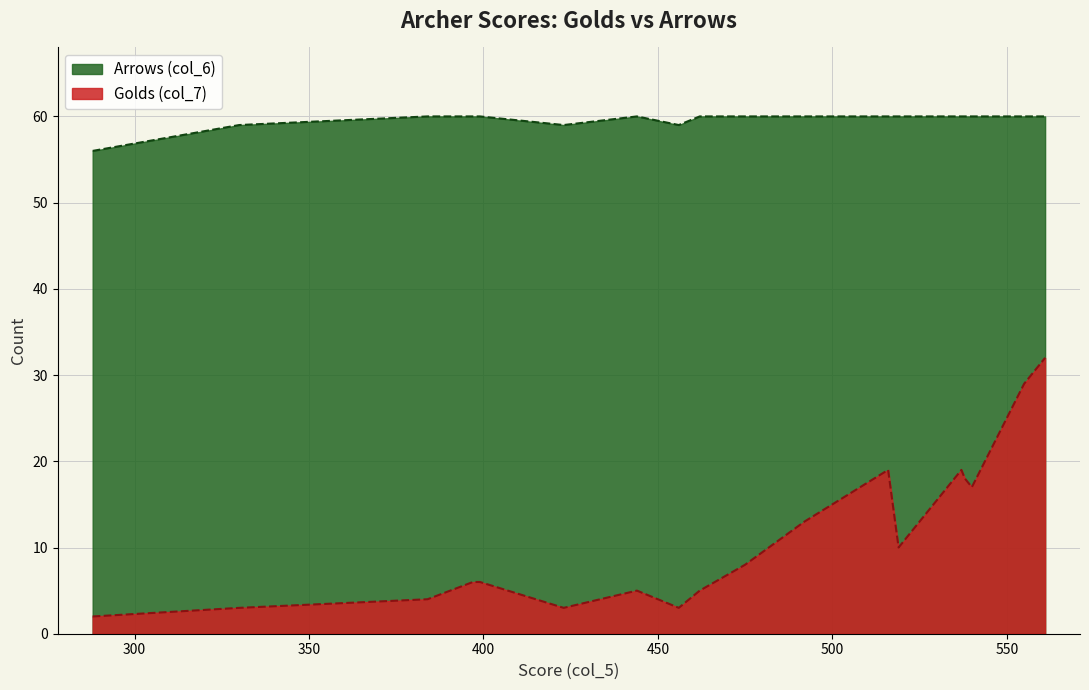

What is the highest value of the Golds (col_7) series?

32